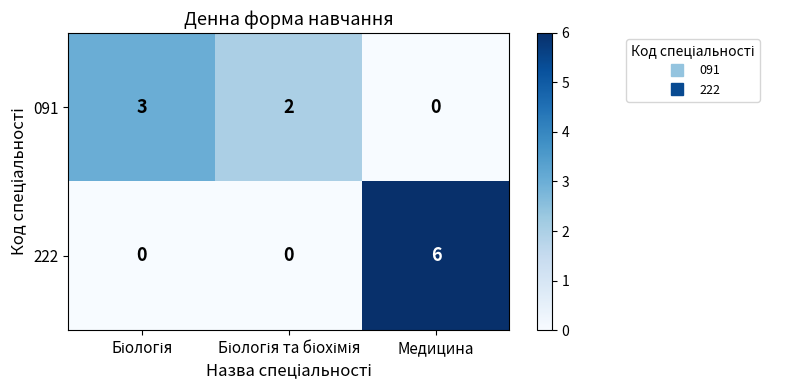

Is it true that 091 equals 0 at Медицина?

True